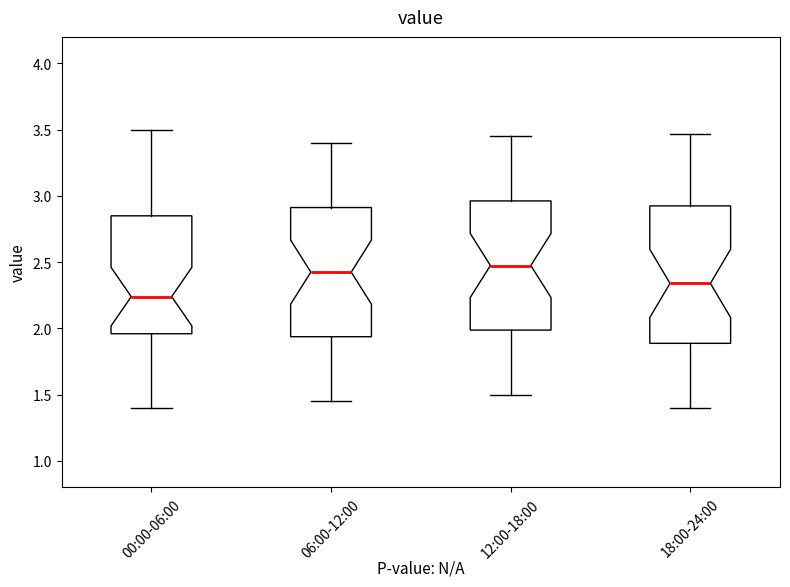

Which box is the tallest, from its lower edge to its upper edge?

18:00-24:00